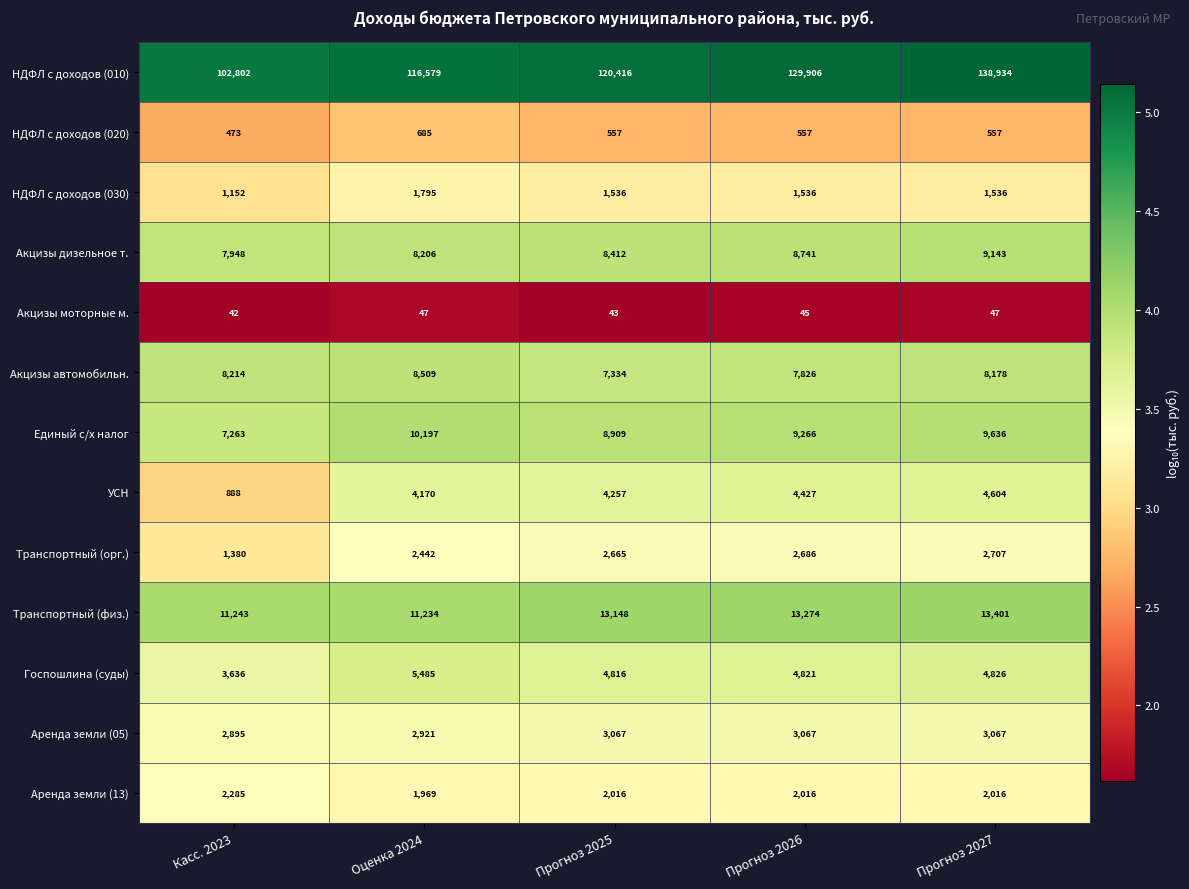

Read the Госпошлина (суды) value at Касс. 2023, to the nearest 100.

3600